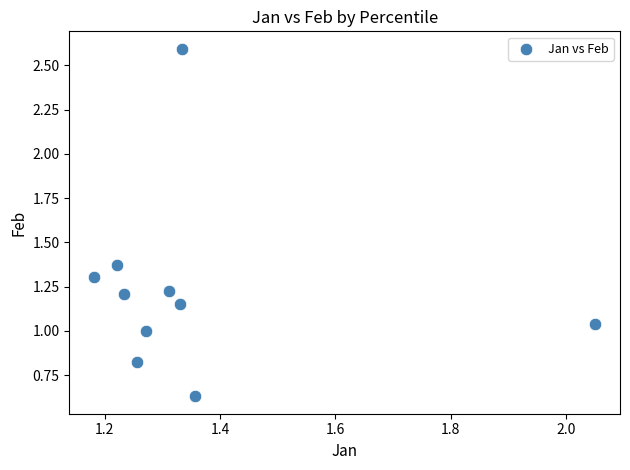

What is the range of Y values (max minus min)?

2.0